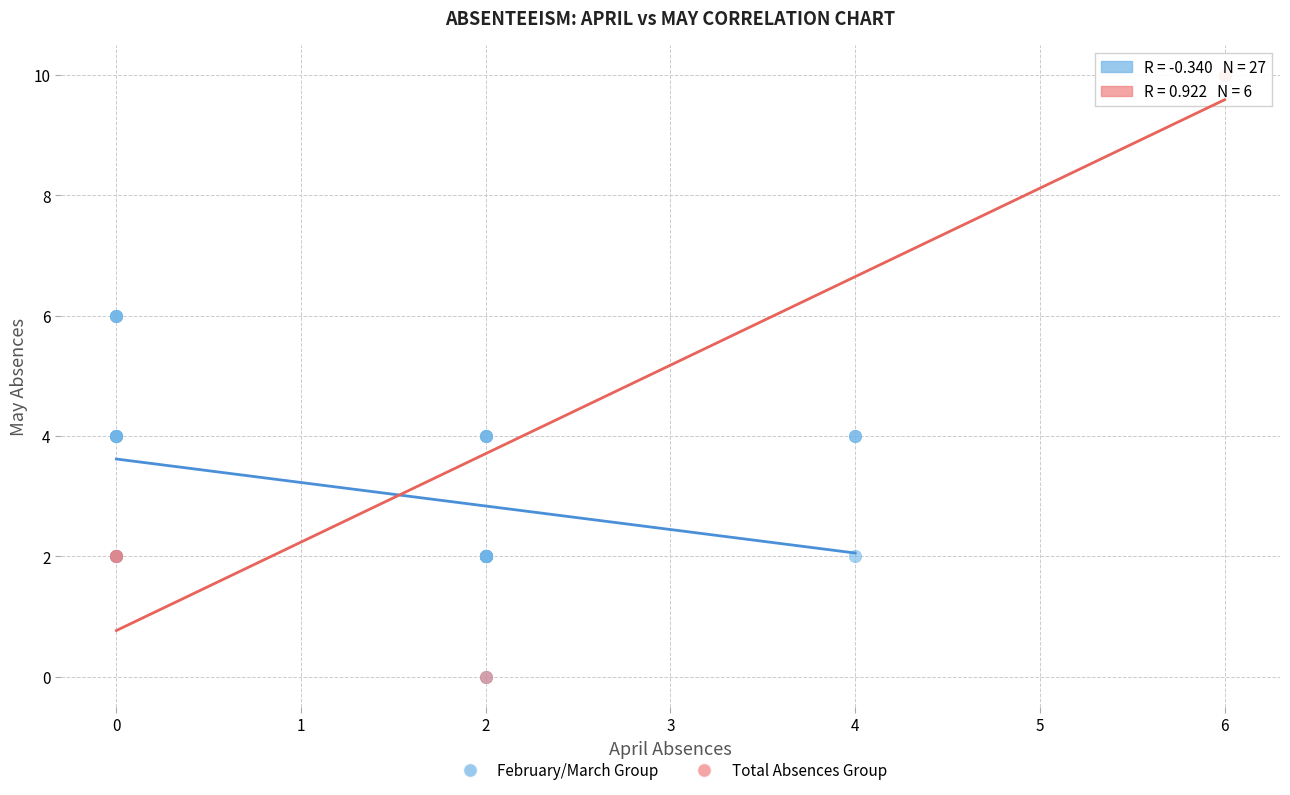

Which series has the widest spread of Y values?

Total Absences Group